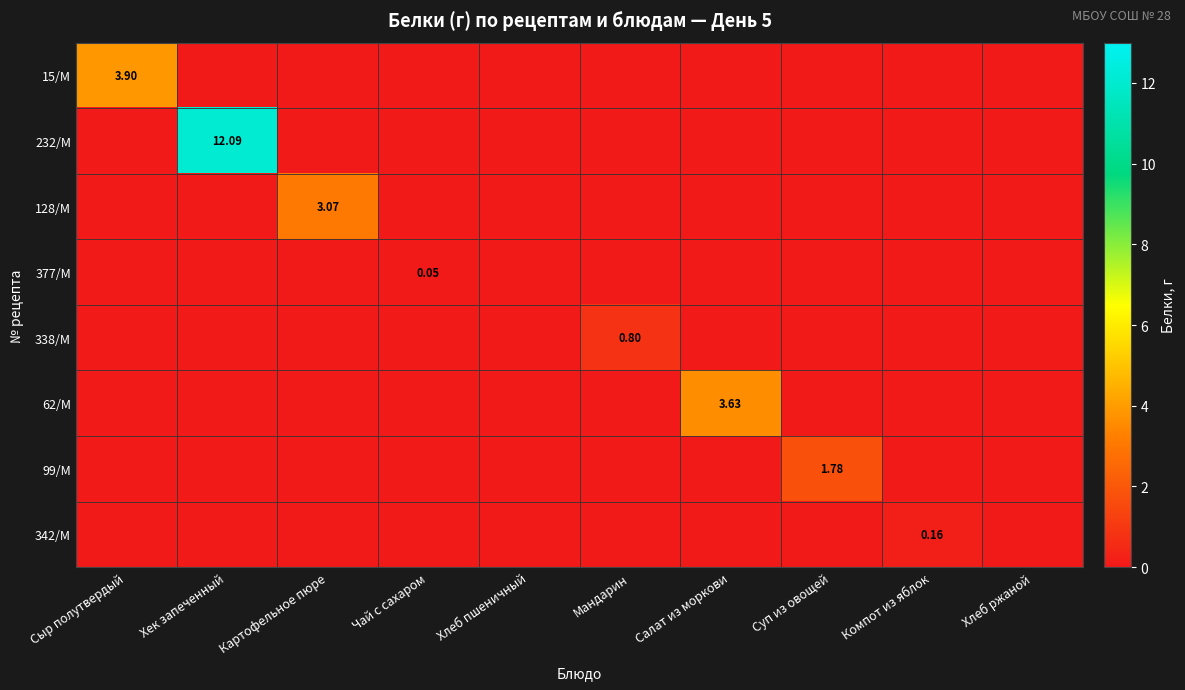

What is the sum of all 99/М values?

1.8